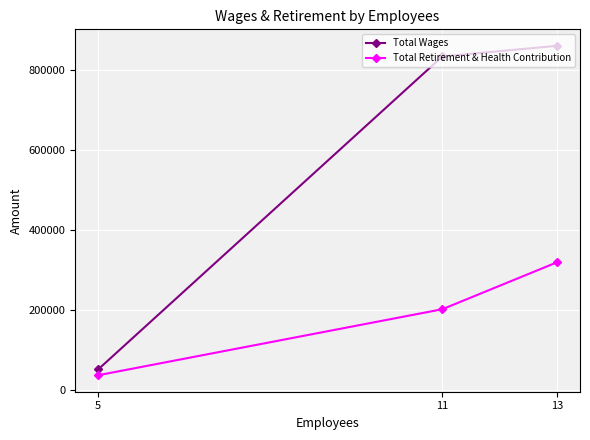

What is the difference between the highest and lowest values at 11?

631711